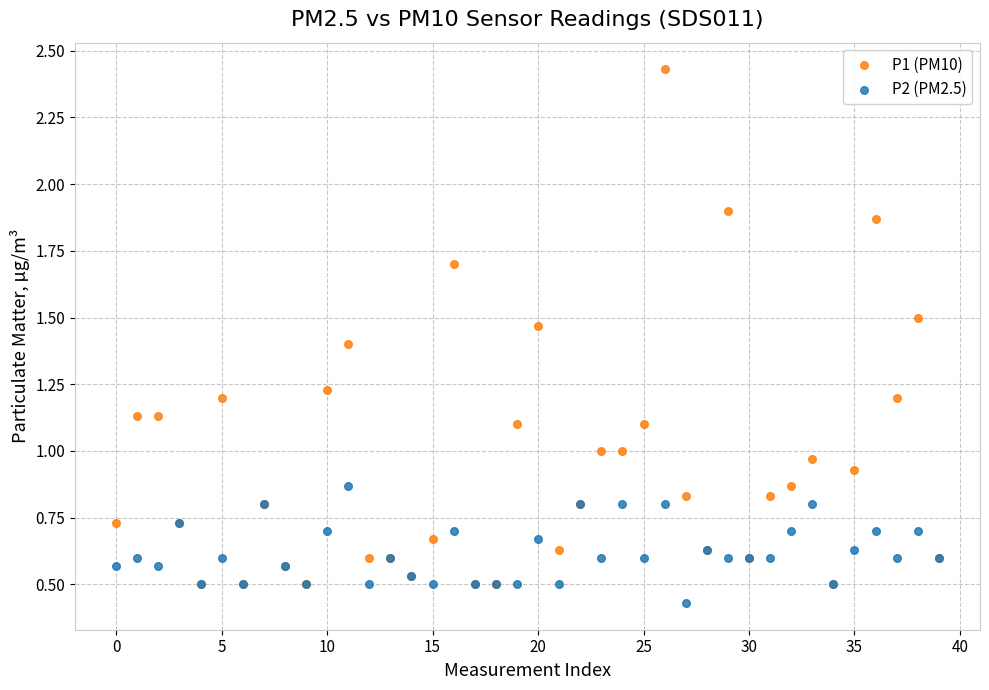

Which series contains the highest Y value?

P1 (PM10)